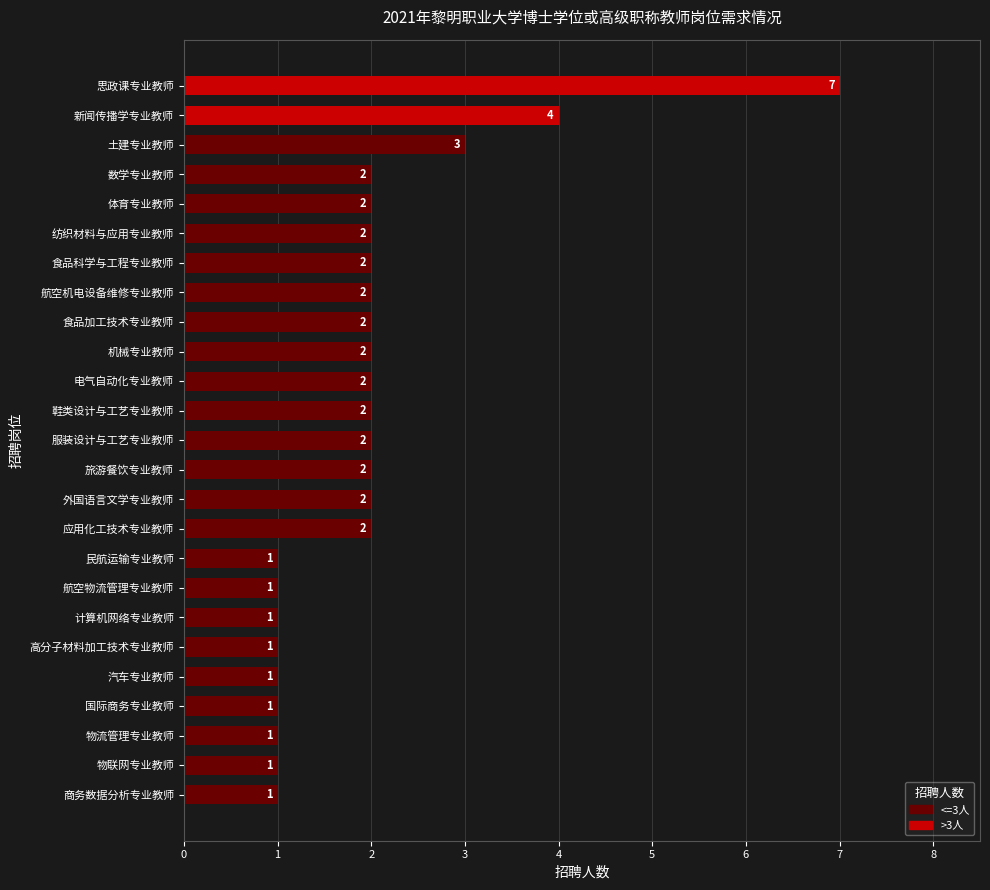

What is the sum of the values at 鞋类设计与工艺专业教师 and 新闻传播学专业教师?

6